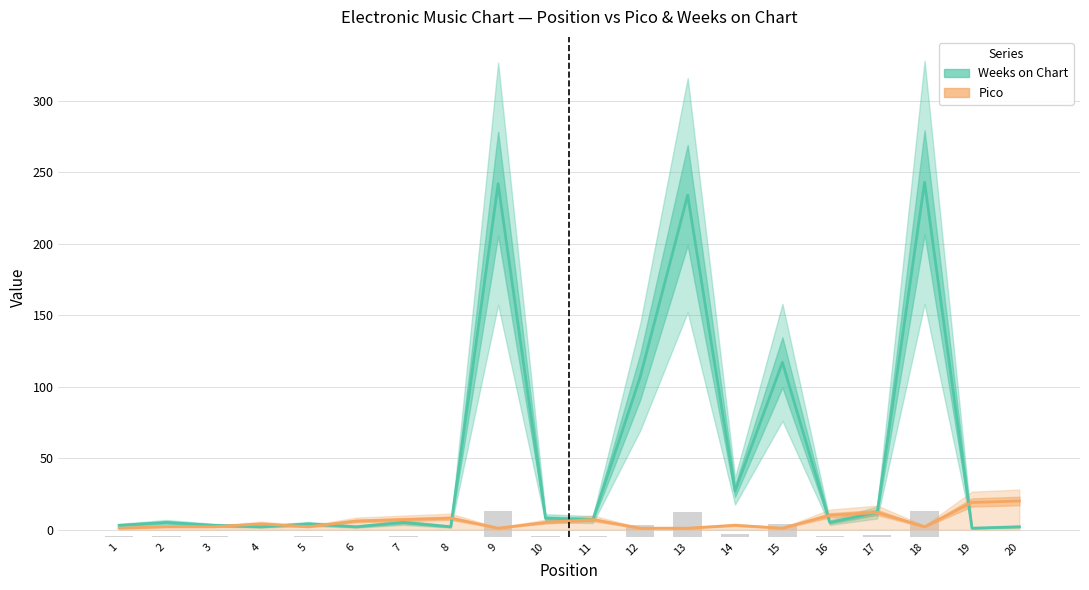

Which label corresponds to the smallest value in the chart?

1